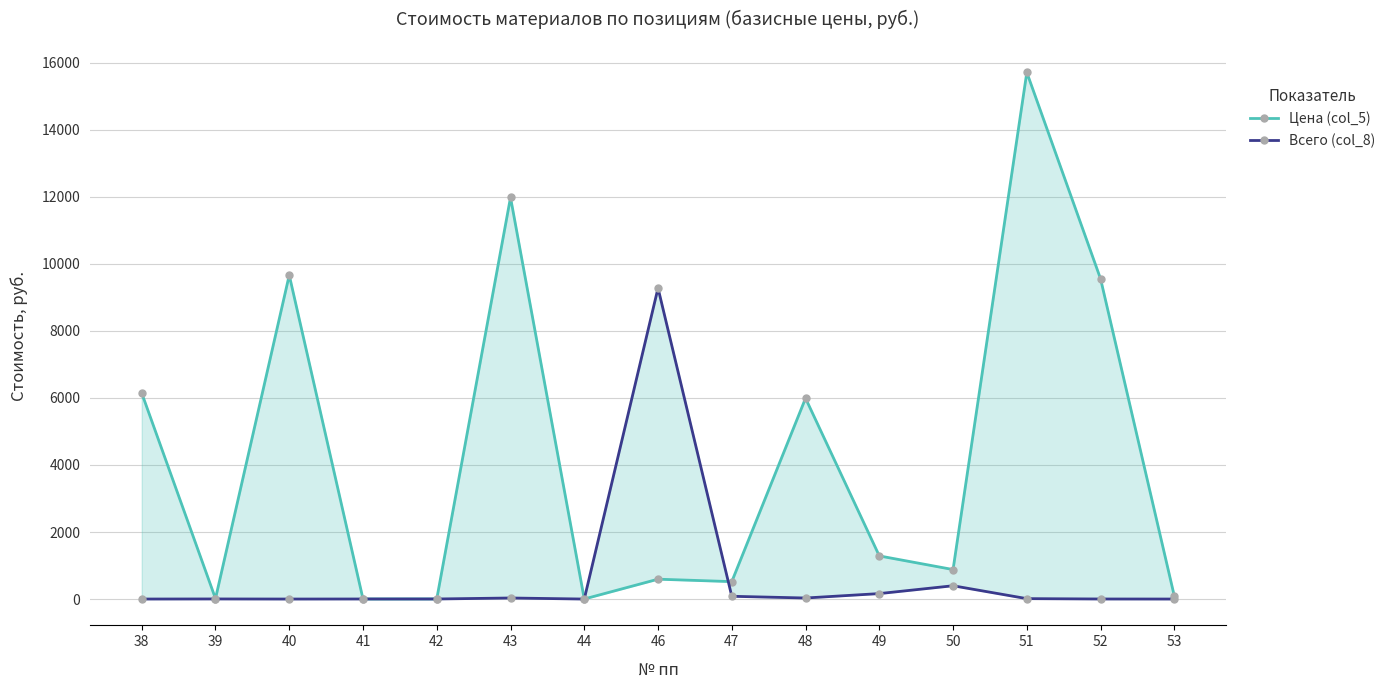

At which category is the sum across all series the highest?

51